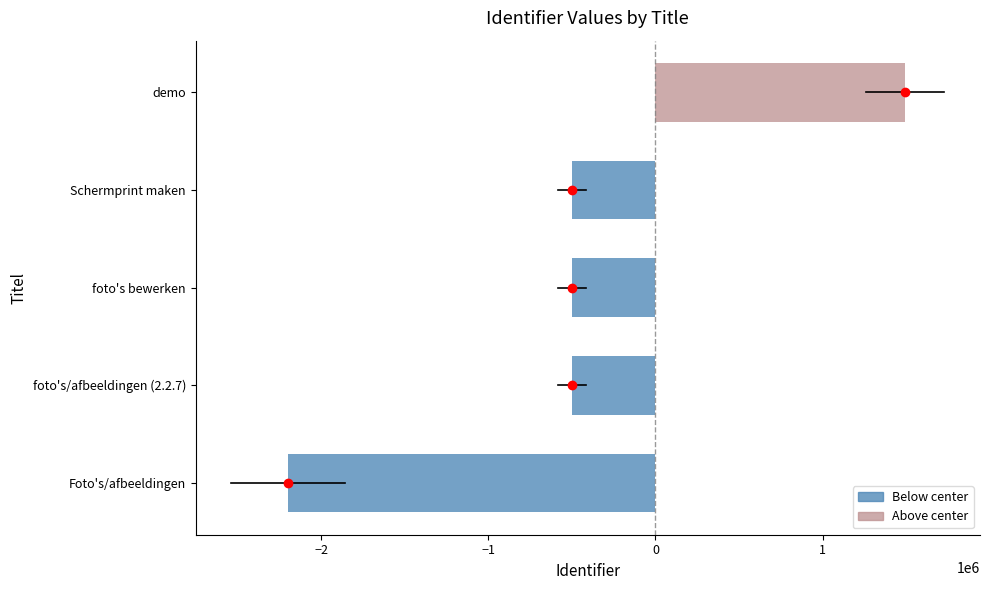

Is it true that the value at demo is 1494657.5?

True